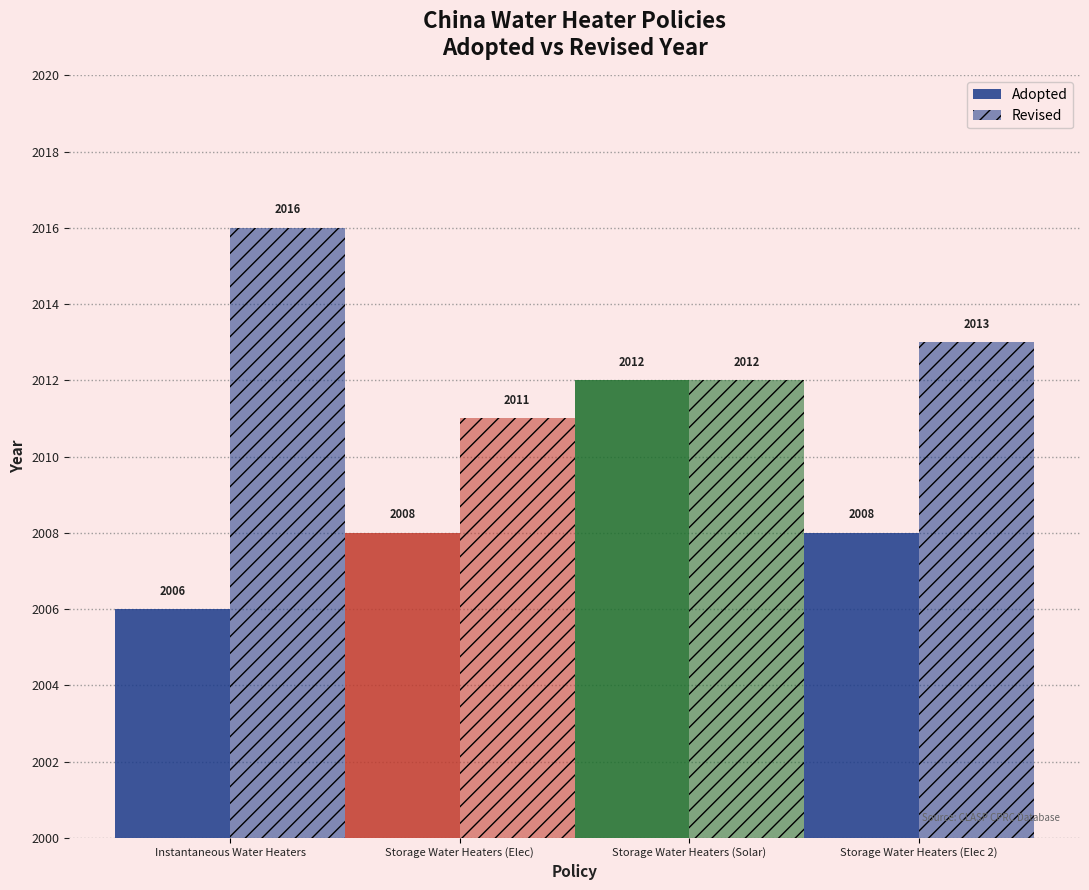

Rank the series by their maximum value, from highest to lowest.

Revised, Adopted